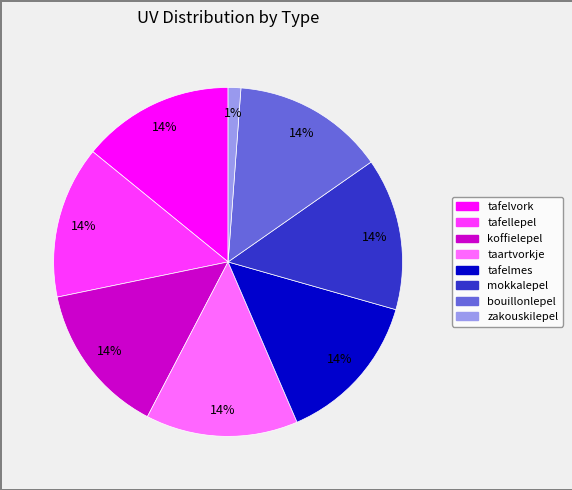

Approximately how many times larger is the value at koffielepel compared to mokkalepel?

1.0